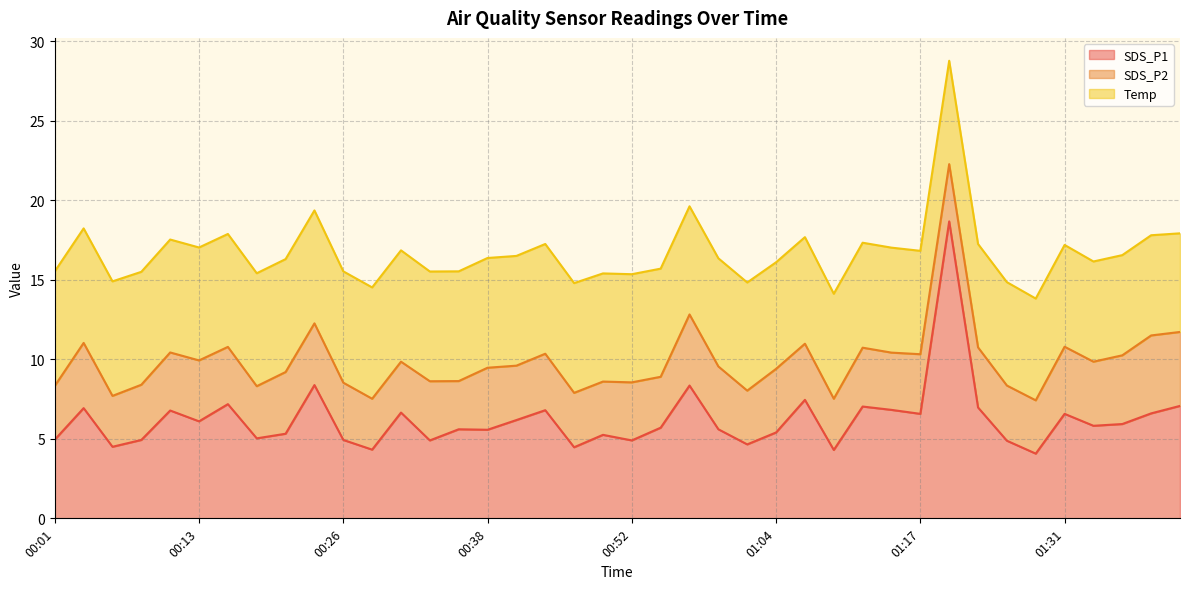

True or false: SDS_P1 and SDS_P2 cross at least once.

False